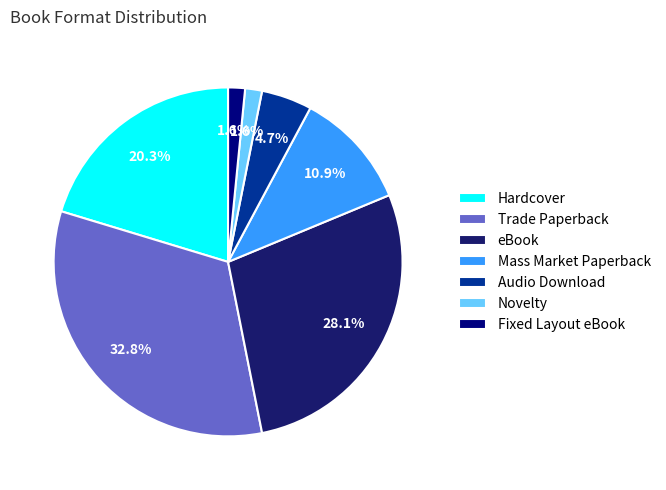

Between Mass Market Paperback and Audio Download, which is larger?

Mass Market Paperback